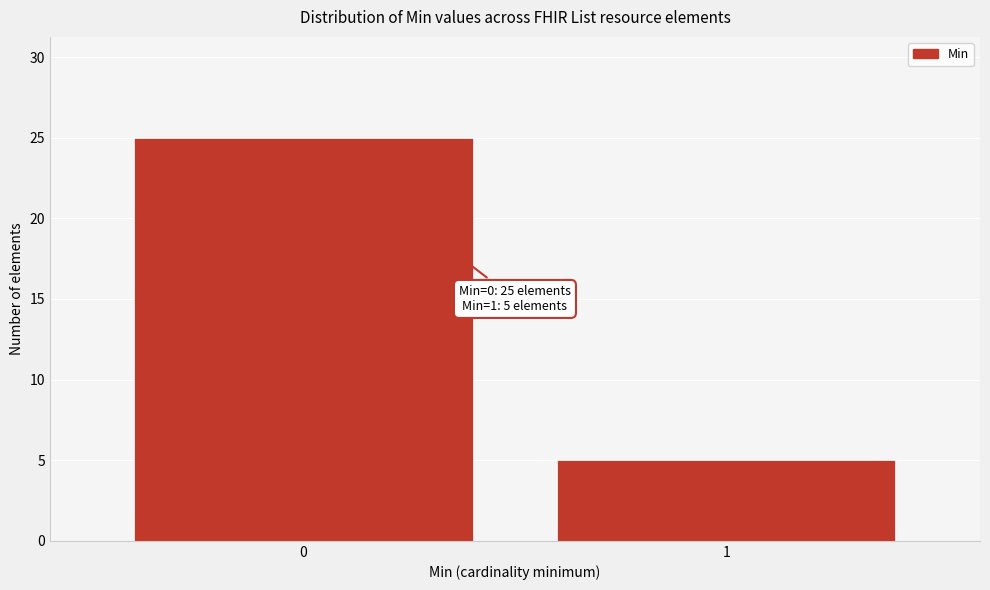

Reading left to right, list all the values displayed in this chart.

0=25	1=5